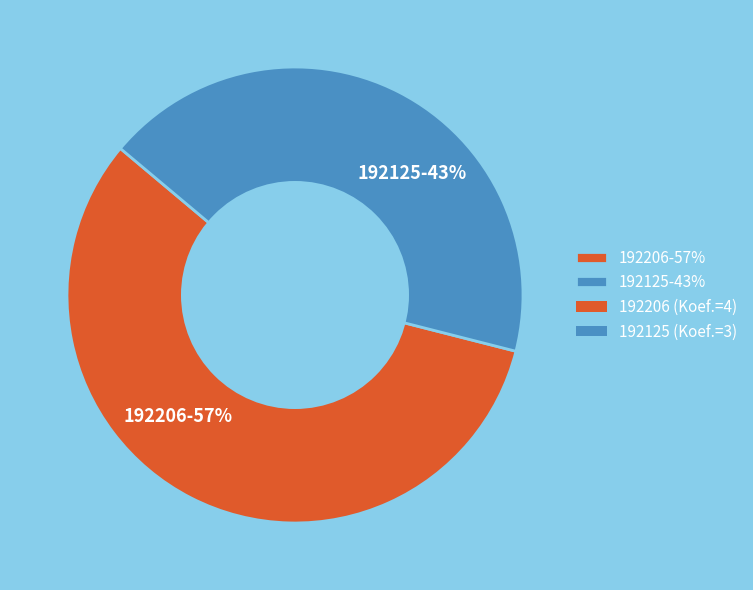

What percentage is the 192206 slice, to the nearest percent?

57%